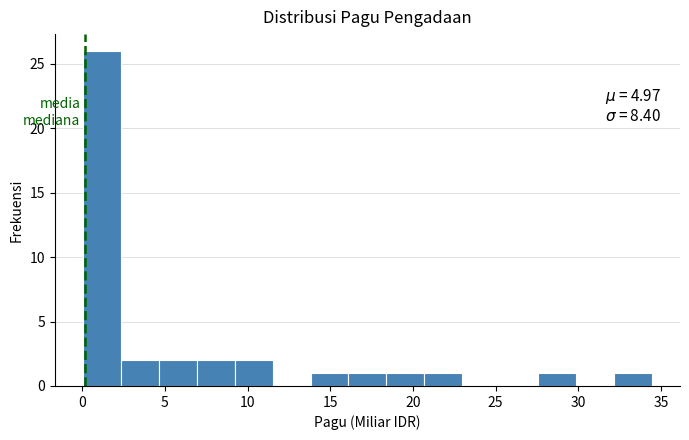

Over which range of the x-axis is the bar tallest?

0.0 to 2.5